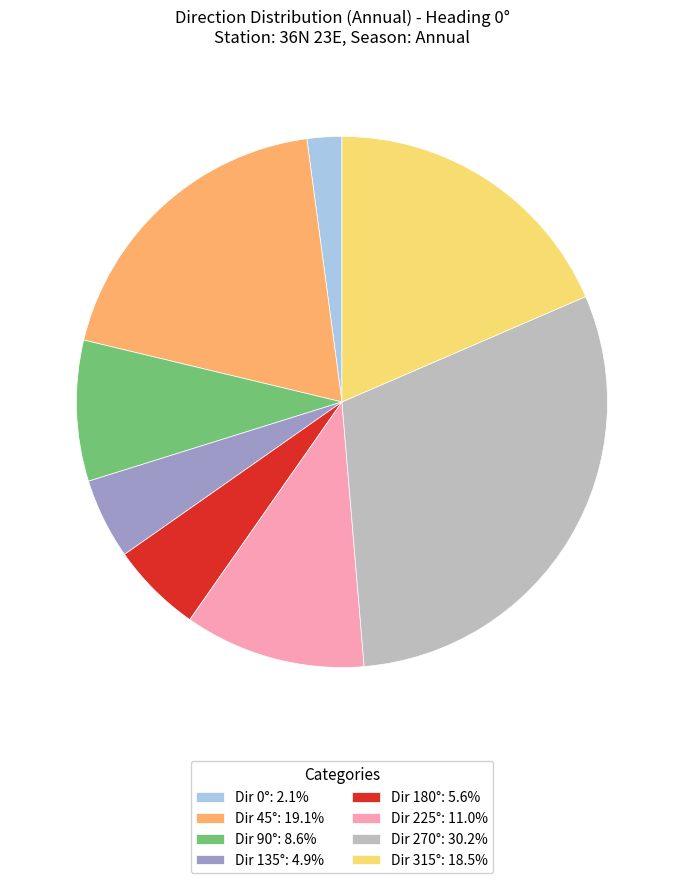

Does any single category account for the majority?

No